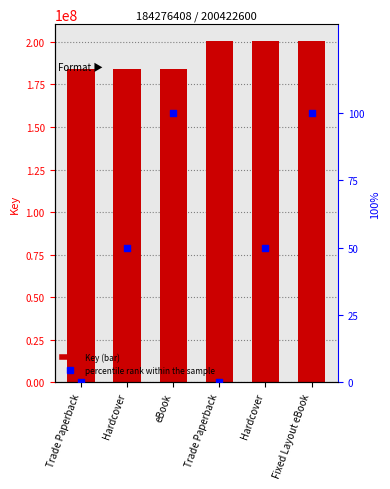

Which series contains the highest Y value?

Key